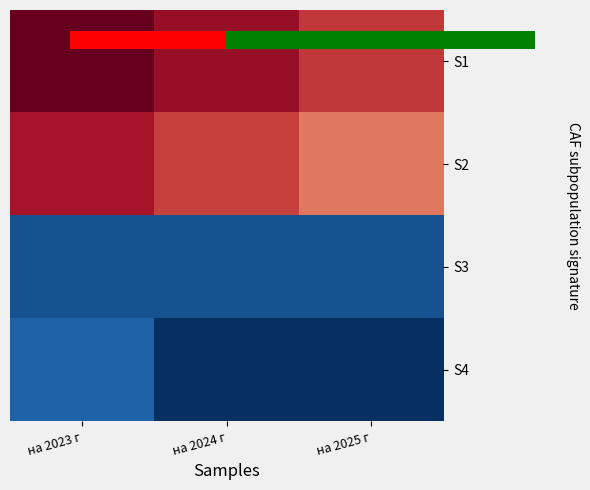

What is the spread (max minus min) of values at на 2025 г?

95949800.0